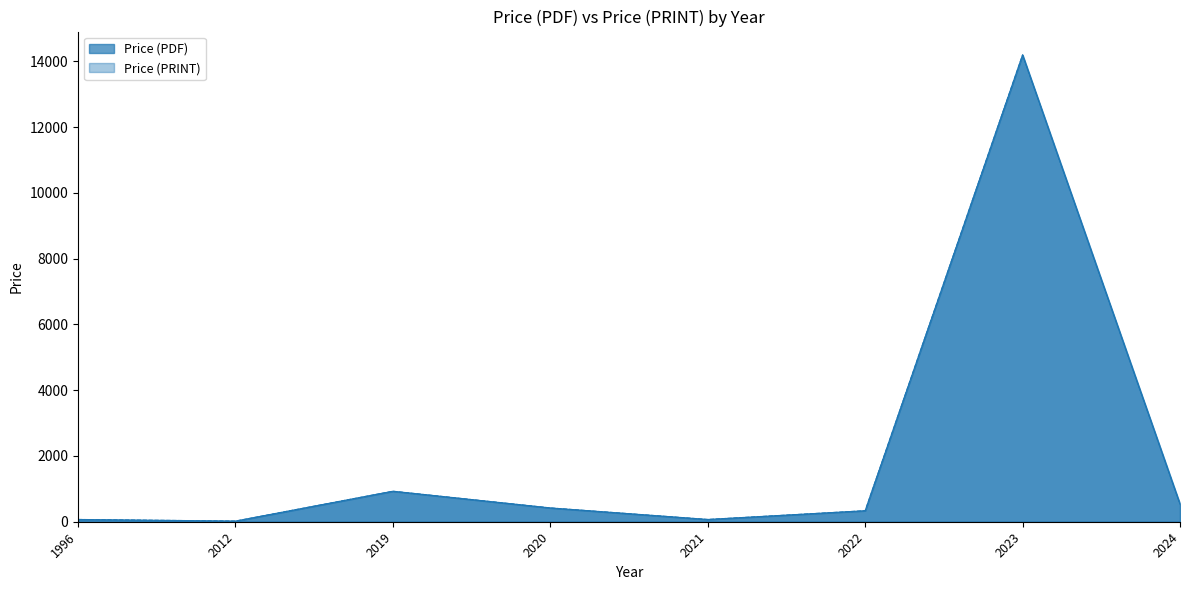

What are all the series names shown in the legend?

Price (PDF), Price (PRINT)